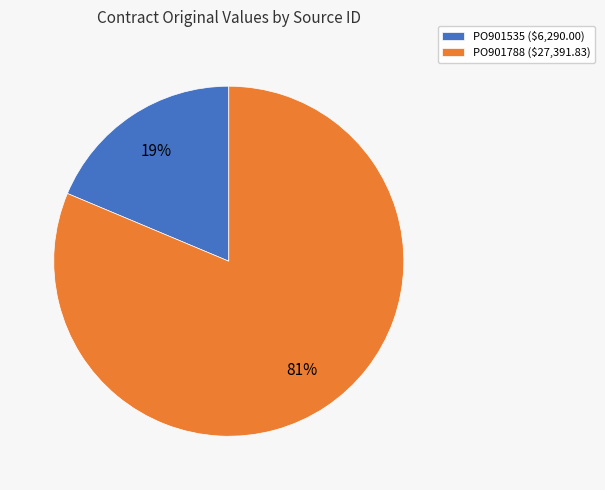

To the nearest percent, what portion does PO901535 represent?

19%